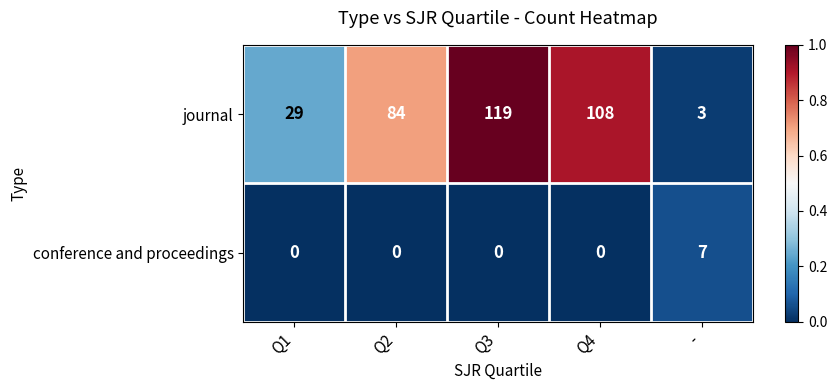

At how many categories does at least one series exceed 0?

5